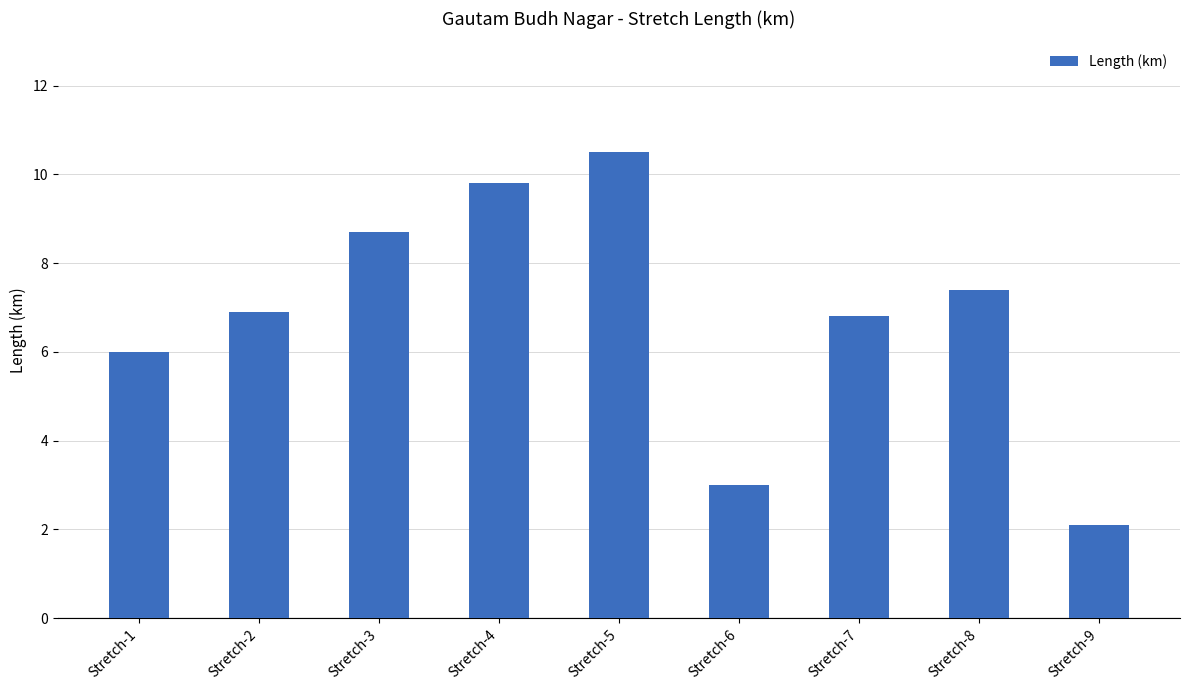

What is the ratio of the value at Stretch-6 to the value at Stretch-5?

0.3